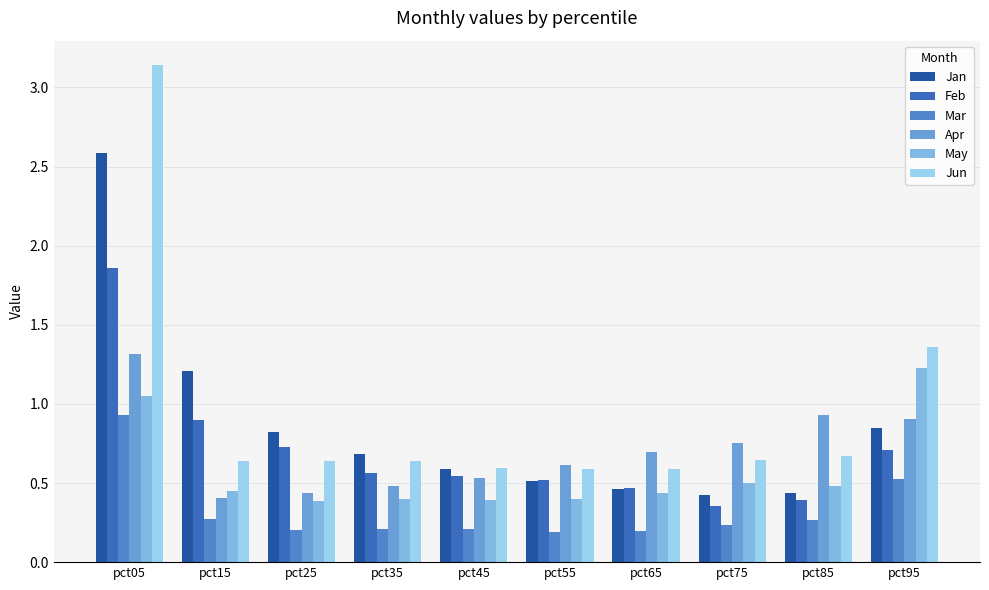

What is the maximum value shown in the chart?

3.1